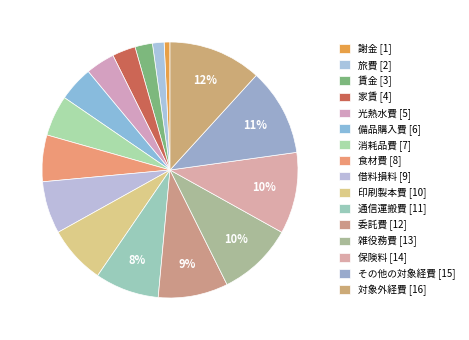

Approximately how many times larger is the value at 備品購入費 compared to 対象外経費?

0.4